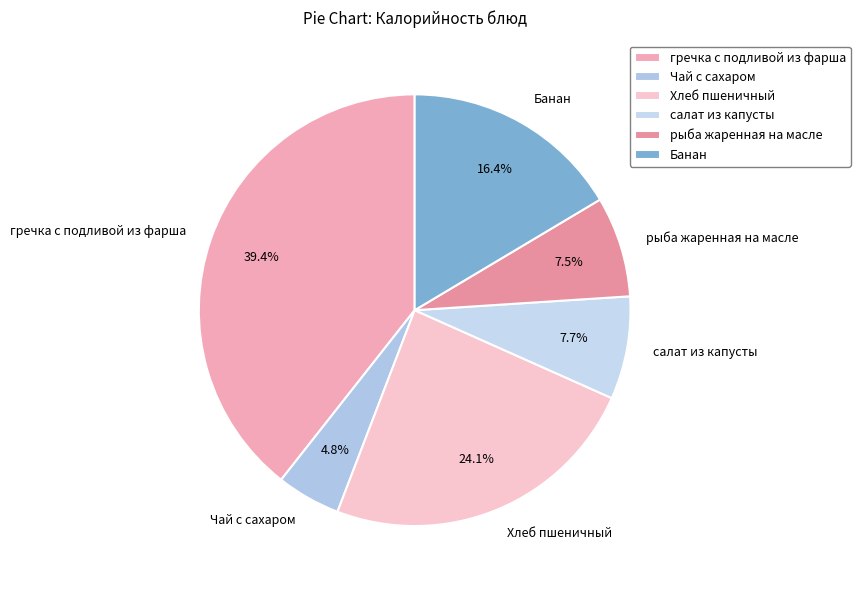

Is there a majority slice in this chart?

No